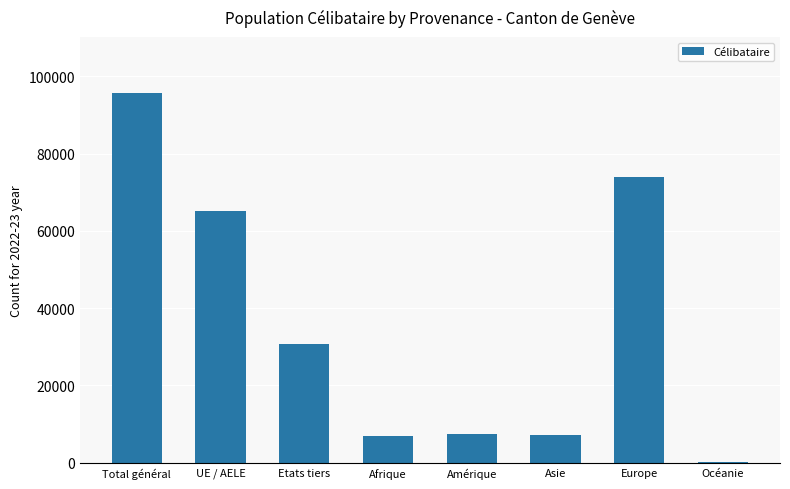

At which category does the chart reach its peak across all series?

Total général